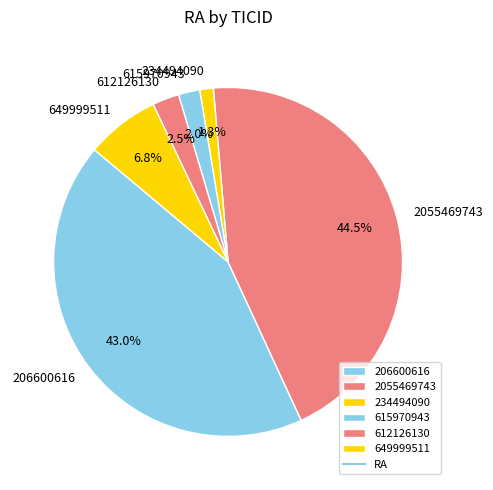

Count the number of slices in the pie.

6